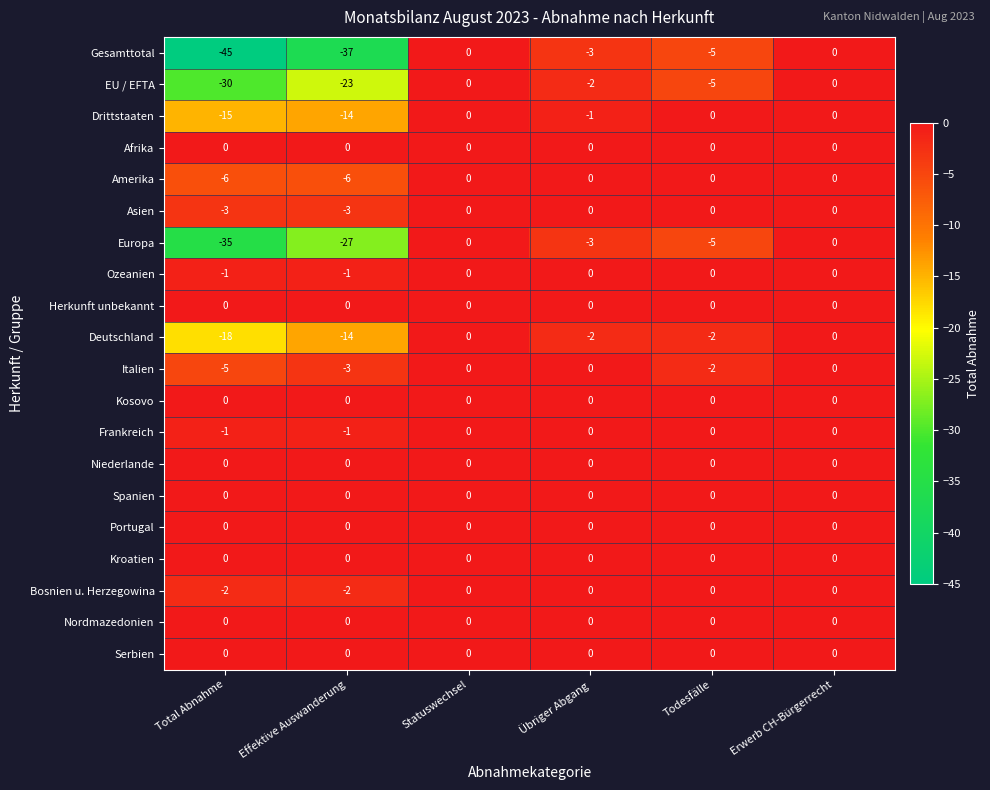

What is the total value across all series at Todesfälle?

-19